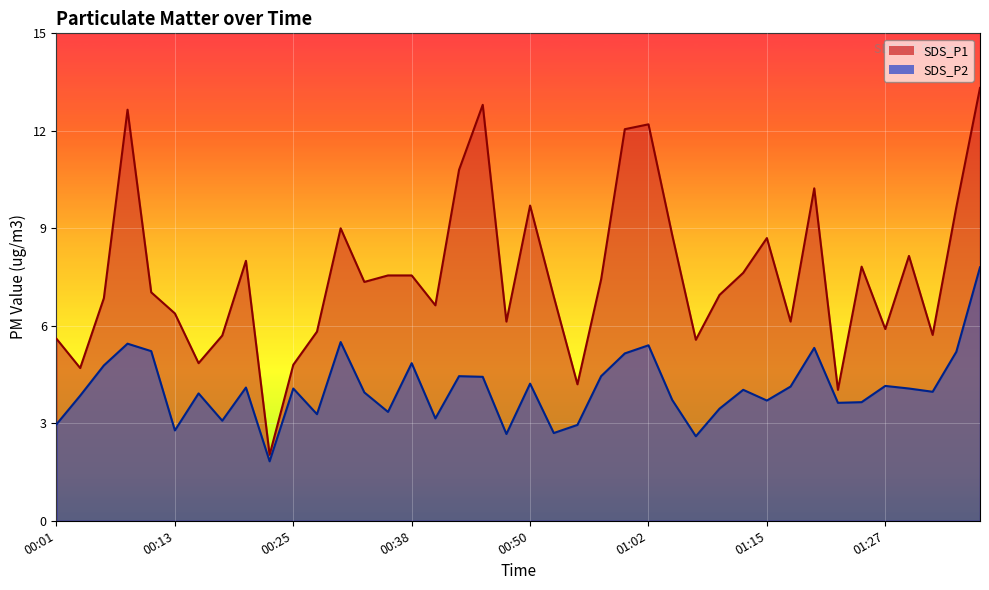

Rank the series by their maximum value, from highest to lowest.

SDS_P1, SDS_P2